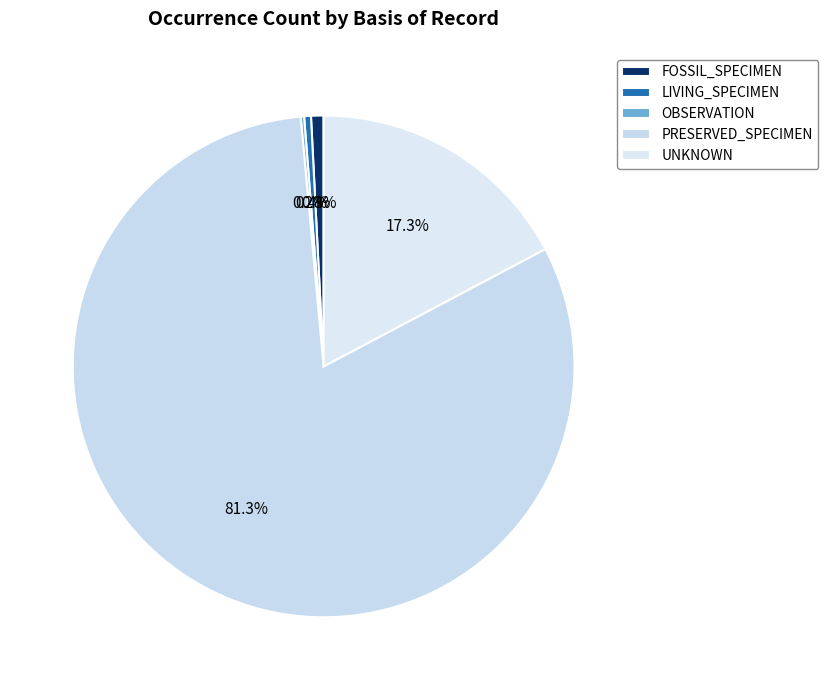

Which has a higher value, FOSSIL_SPECIMEN or LIVING_SPECIMEN?

FOSSIL_SPECIMEN